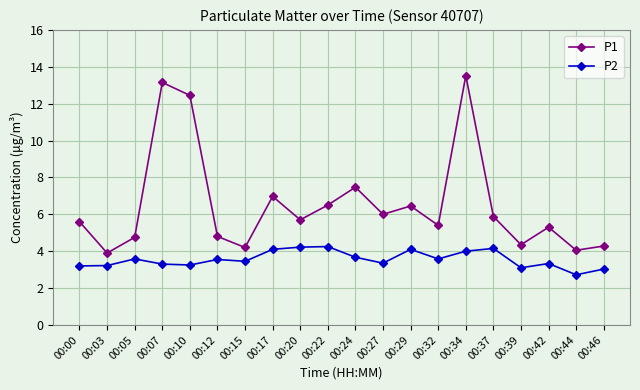

The value of P1 at 00:12 is 7.1. True or false?

False